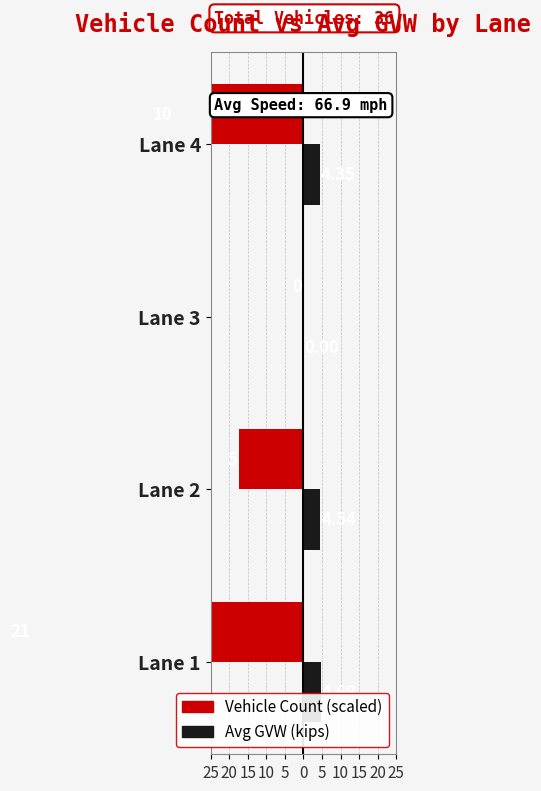

The value of Veh Count (×3.5 scaled) at 25 is -107.1. True or false?

False